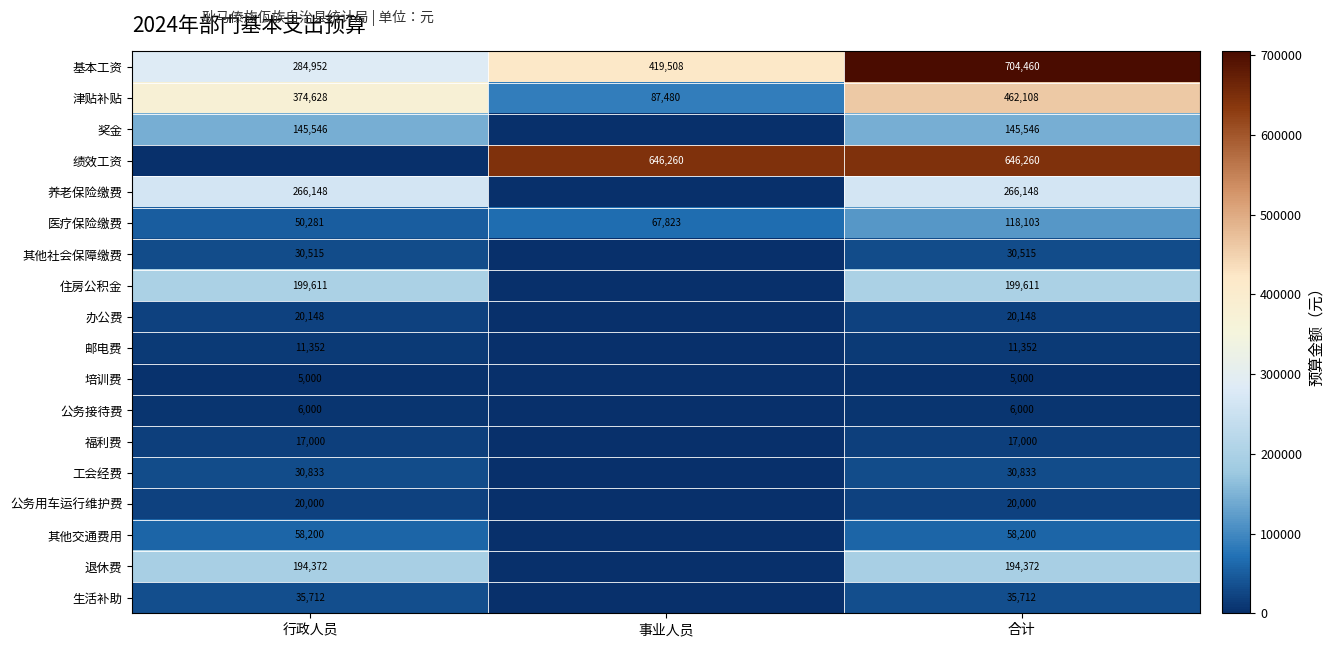

What is the lowest value of the 基本工资 series?

284952